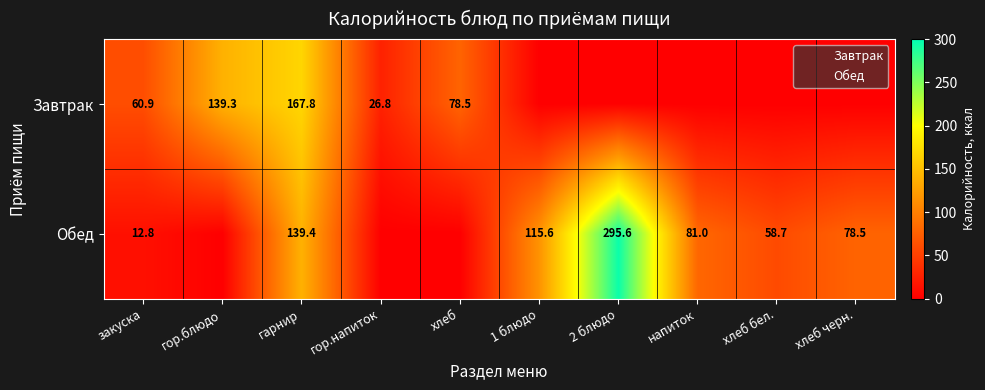

What is the sum of the Обед values at 2 блюдо and хлеб бел.?

354.3